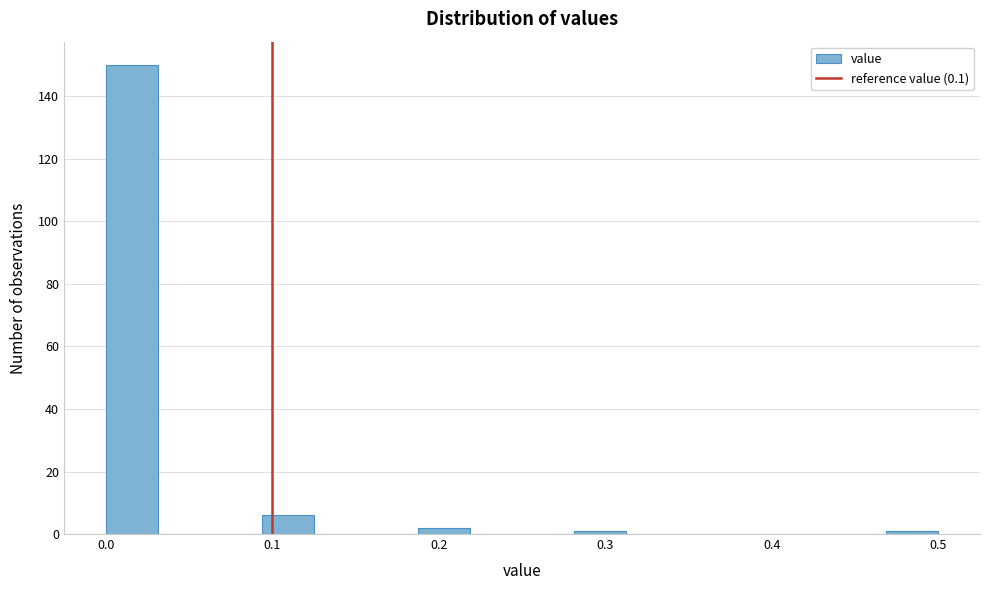

Around what value on the x-axis is the tallest bar? Give the approximate position of its centre, as read against the axis.

0.02